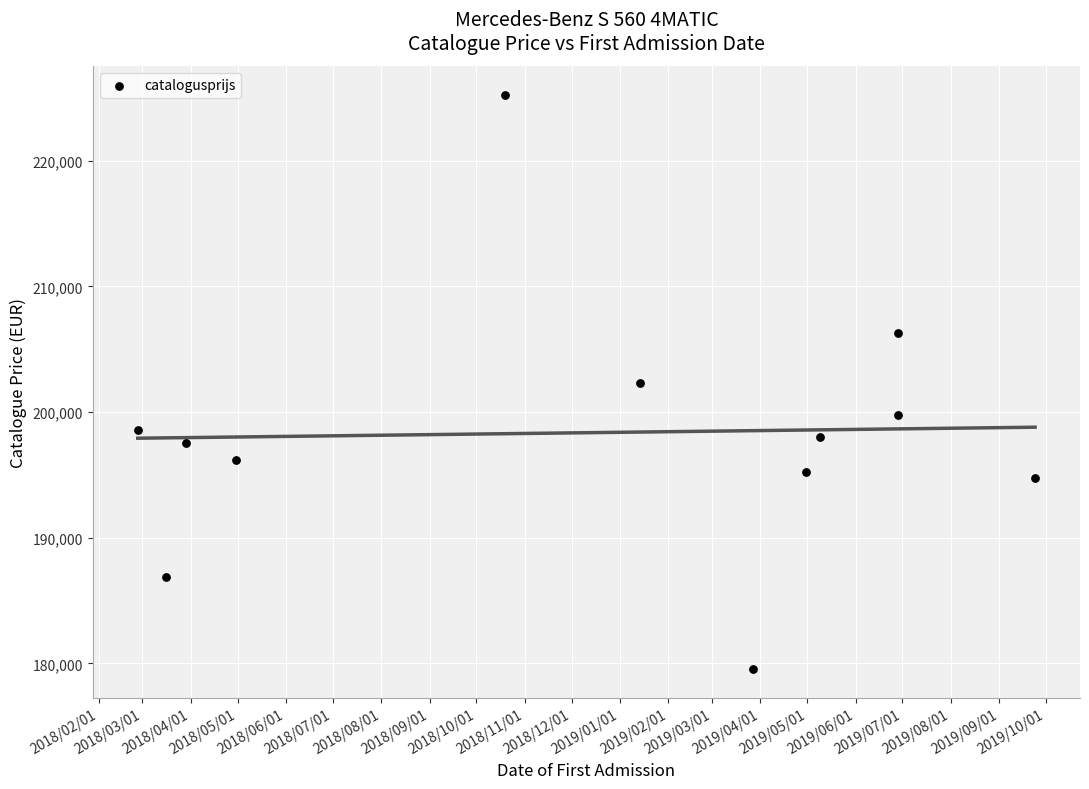

What is the average Y value?

198360